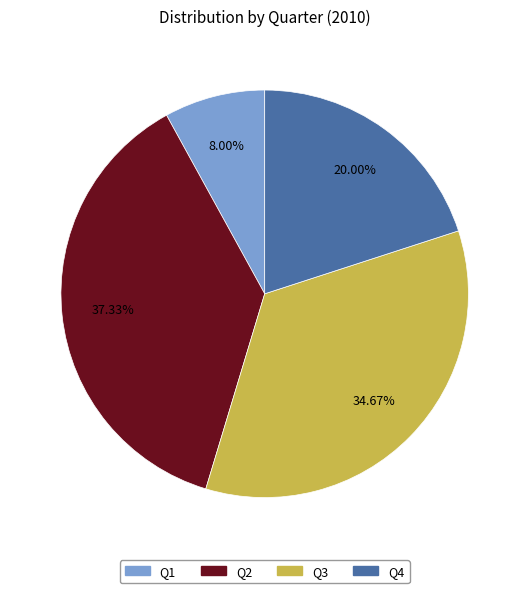

To the nearest percent, what portion does Q3 represent?

35%